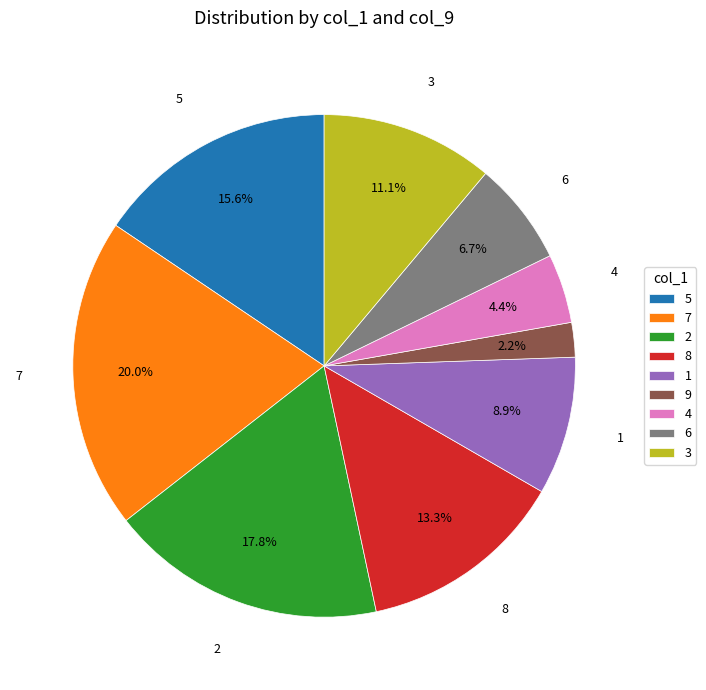

To the nearest percent, what portion does 2 represent?

18%